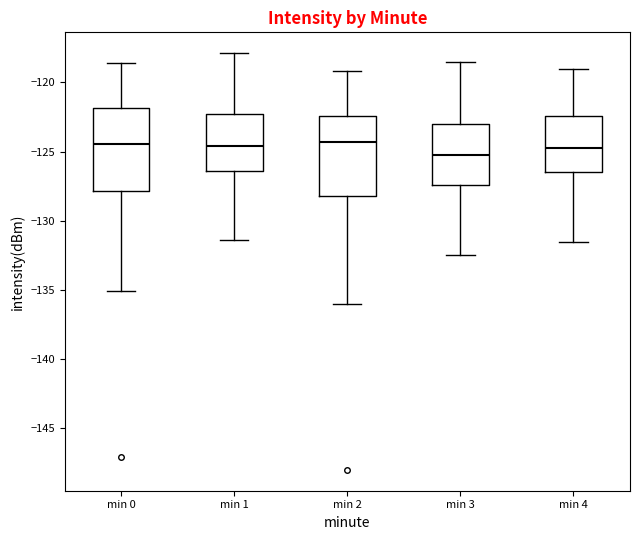

Reading left to right, transcribe this box plot: for each box, give where its median line is, the range the box spans, and where its two whiskers end, as read against the y-axis. The values are not printed on the chart, so give them approximately, as read against the axis.

min 0: median -124.5, box -128.0 to -122.0, whiskers -135.0 to -118.5
min 1: median -124.5, box -126.5 to -122.5, whiskers -131.5 to -118.0
min 2: median -124.5, box -128.0 to -122.5, whiskers -136.0 to -119.0
min 3: median -125.0, box -127.5 to -123.0, whiskers -132.5 to -118.5
min 4: median -124.5, box -126.5 to -122.5, whiskers -131.5 to -119.0